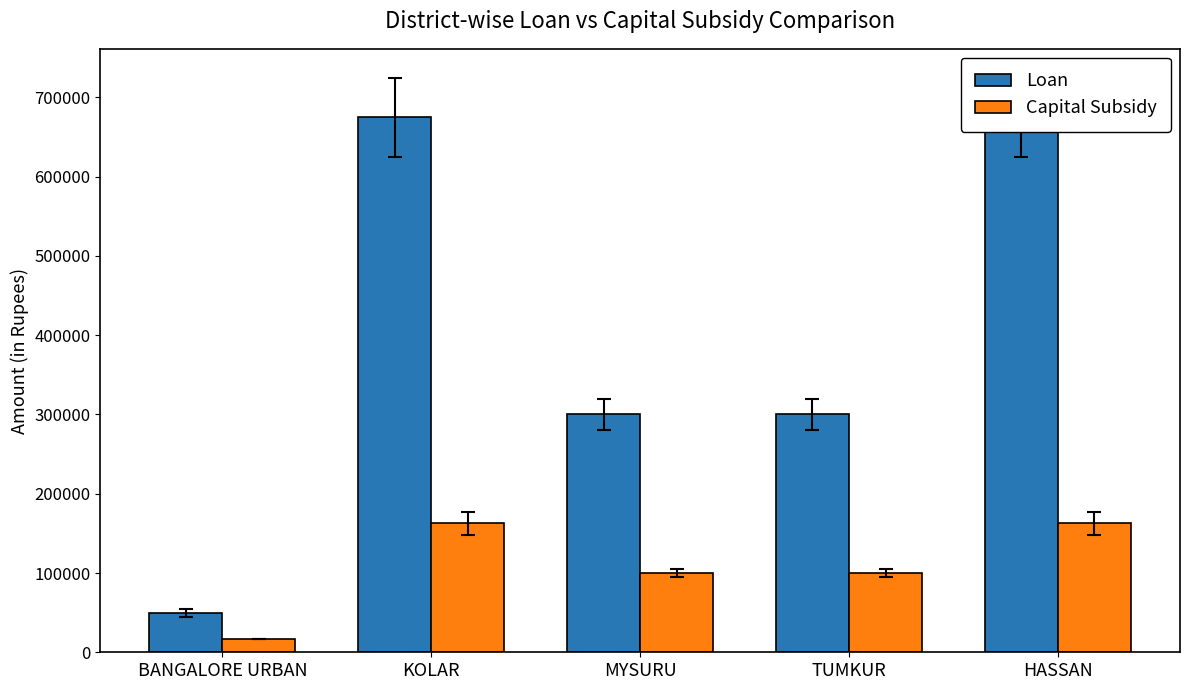

How many values in the Capital Subsidy series exceed 100000?

2